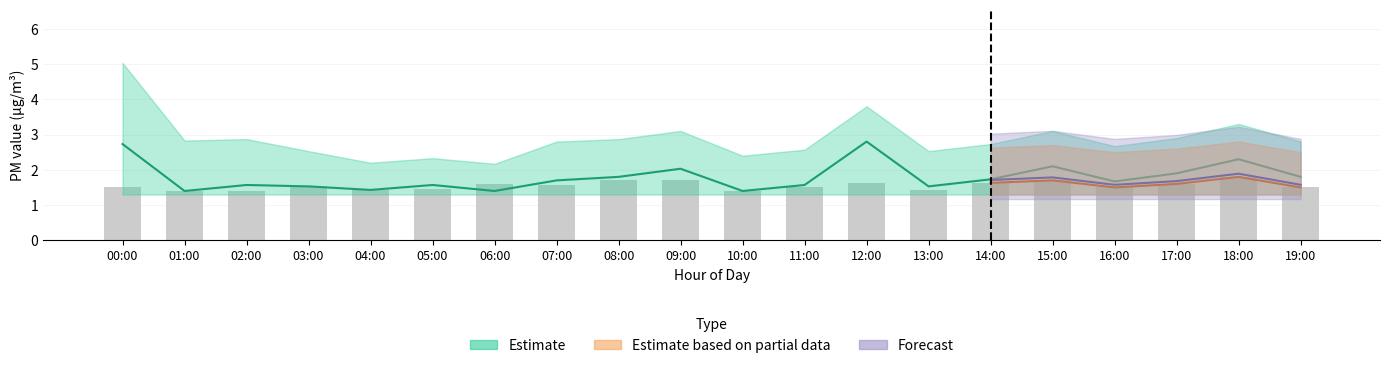

What is the value of the 16th bar from the left?

1.7